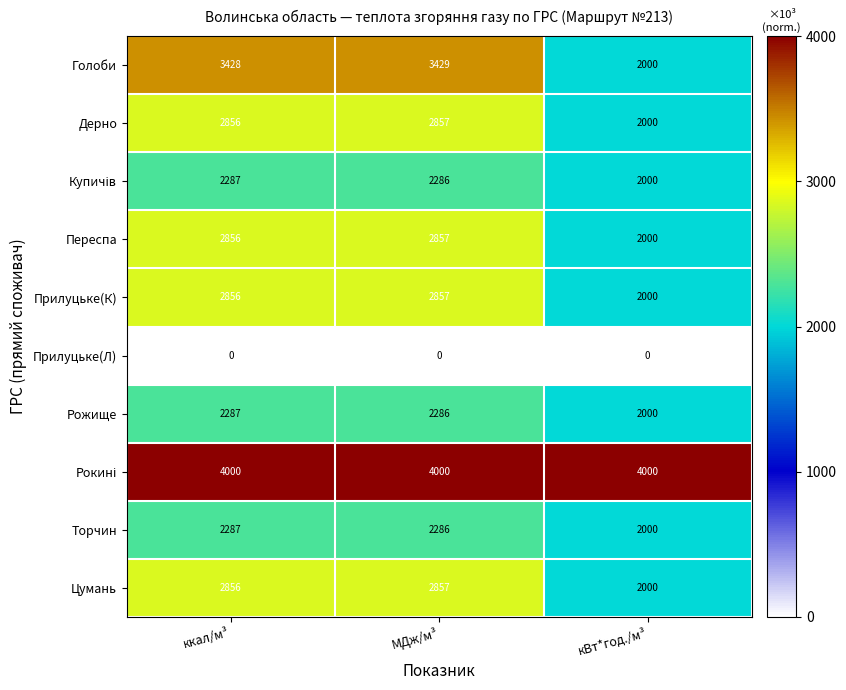

What is the difference between the highest and lowest values at кВт*год./м³?

4000